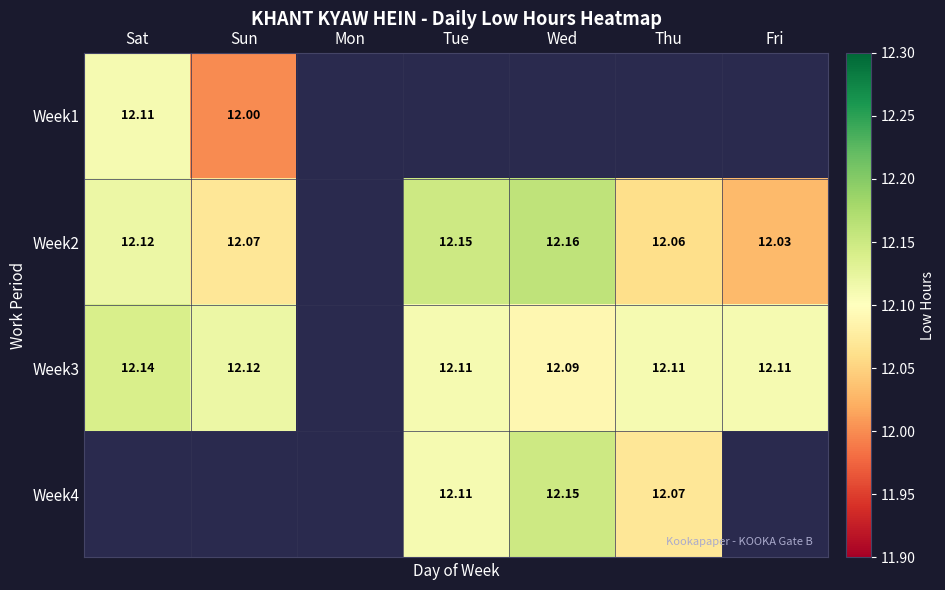

At Tue, list the series in order from smallest to largest.

Week3, Week4, Week1, Week2